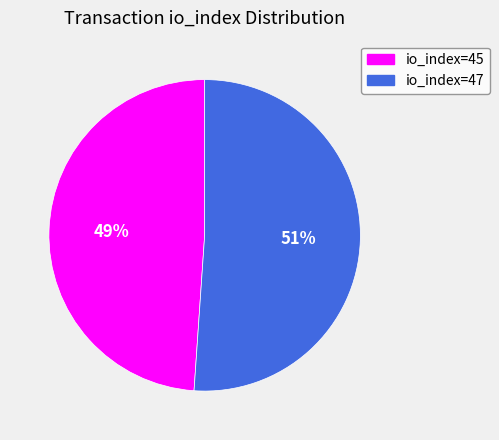

What percentage is the io_index=45 slice, to the nearest percent?

49%